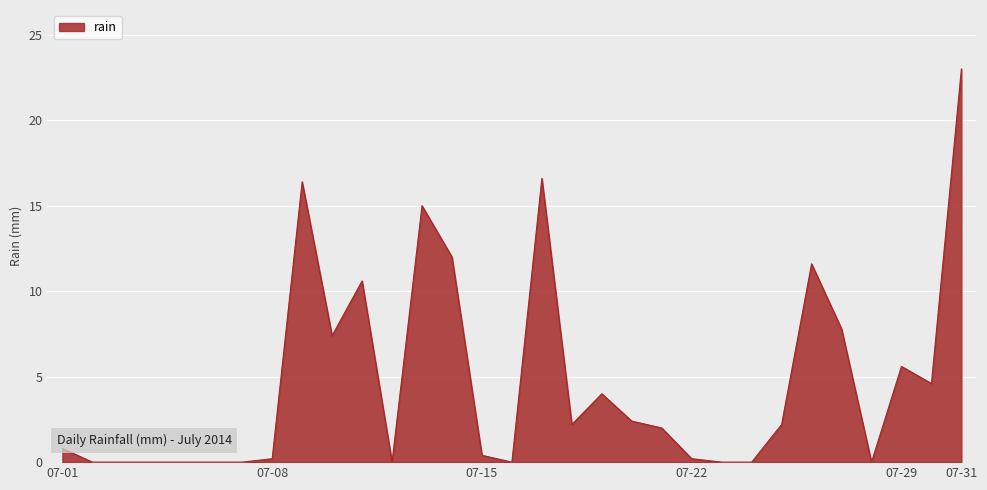

Reading right to left, what are all the values shown in this chart?

23.0	4.6	5.6	0.0	7.8	11.6	2.2	0.0	0.0	0.2	2.0	2.4	4.0	2.2	16.6	0.0	0.4	12.0	15.0	0.0	10.6	7.4	16.4	0.2	0.0	0.0	0.0	0.0	0.0	0.0	0.8